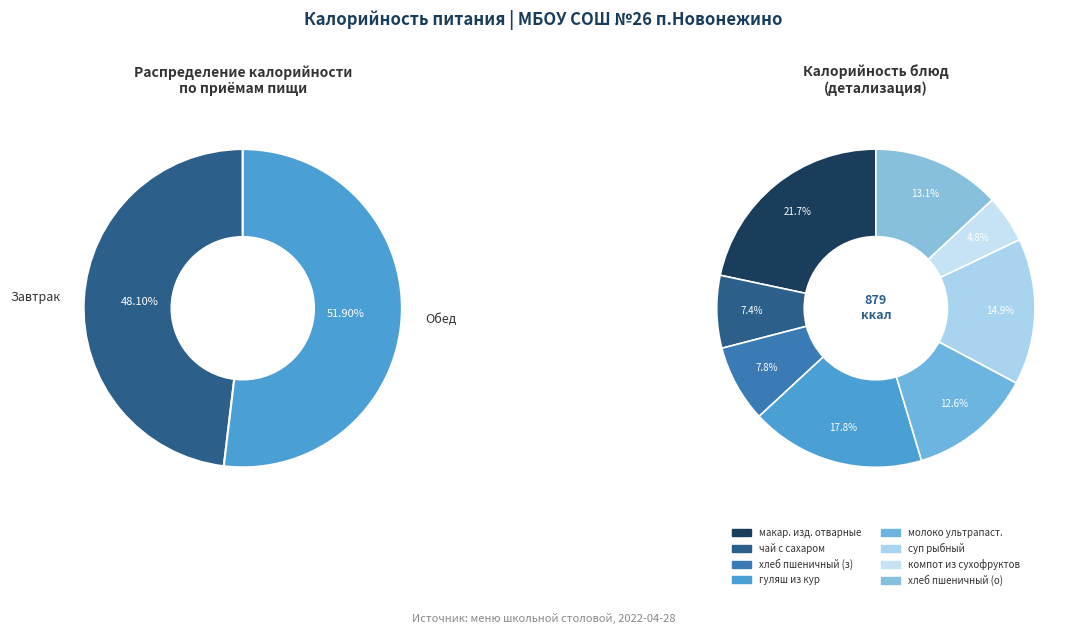

What is the ratio of the value at Обед to the value at Завтрак?

1.1